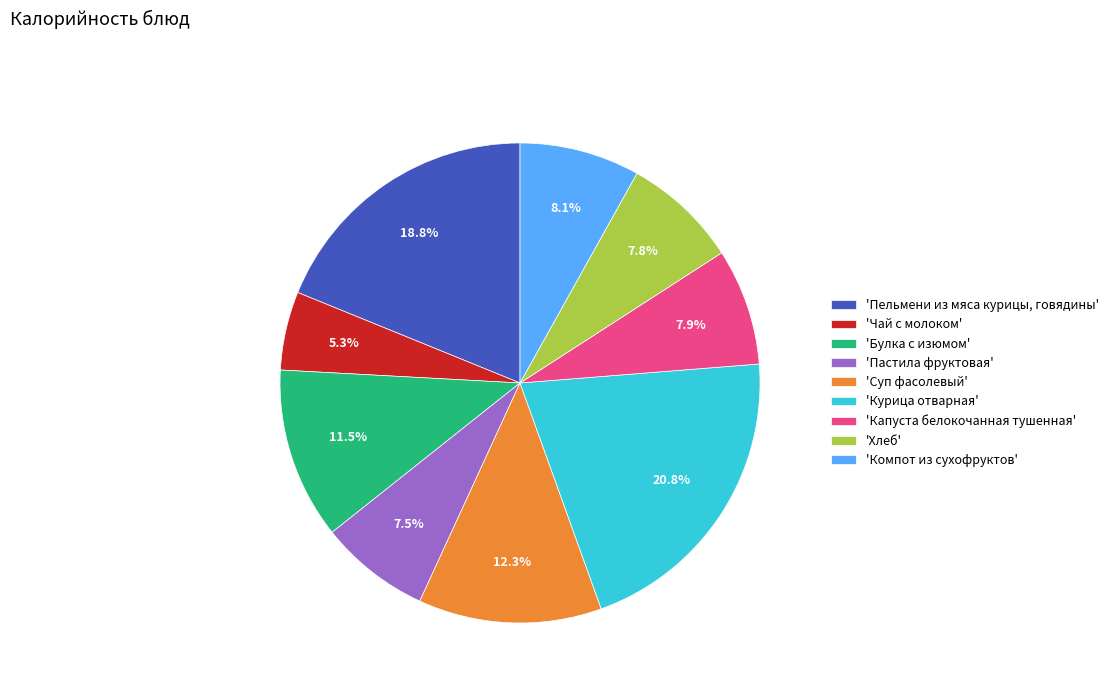

Which slice is the smallest?

'Чай с молоком'